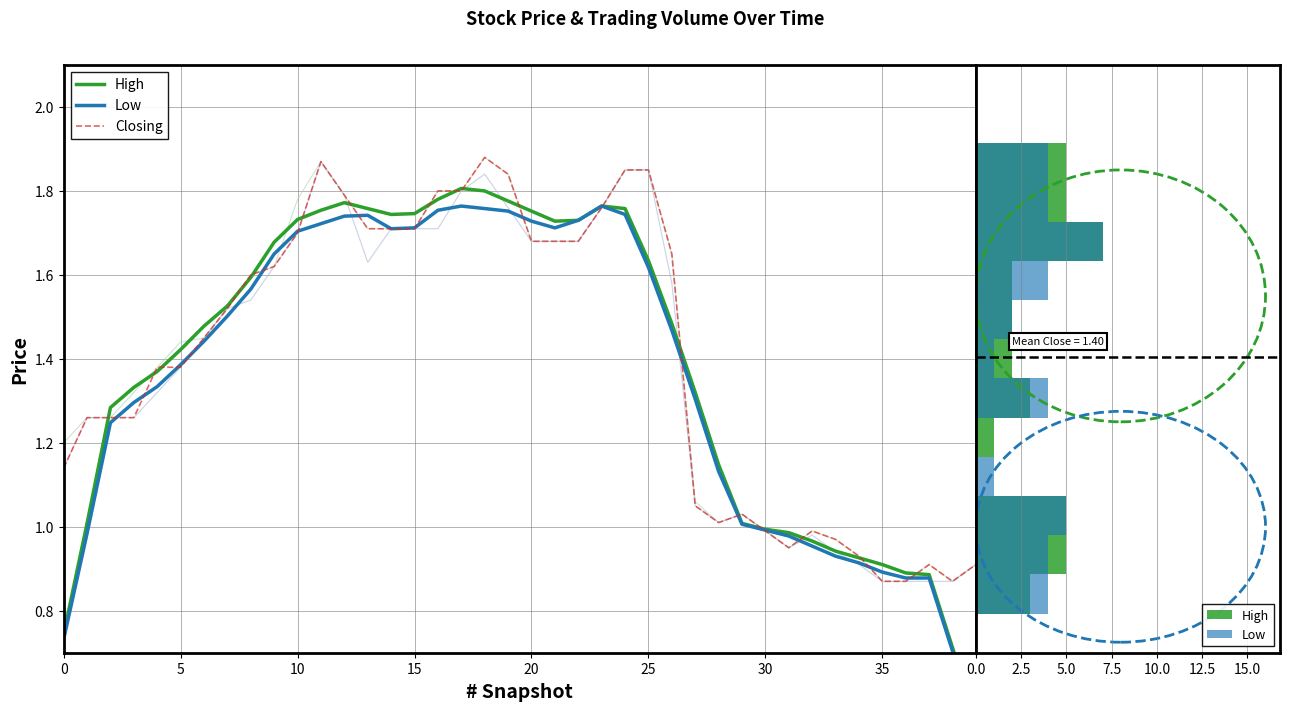

List the series in order of their overall mean, highest first.

Closing, High, Low